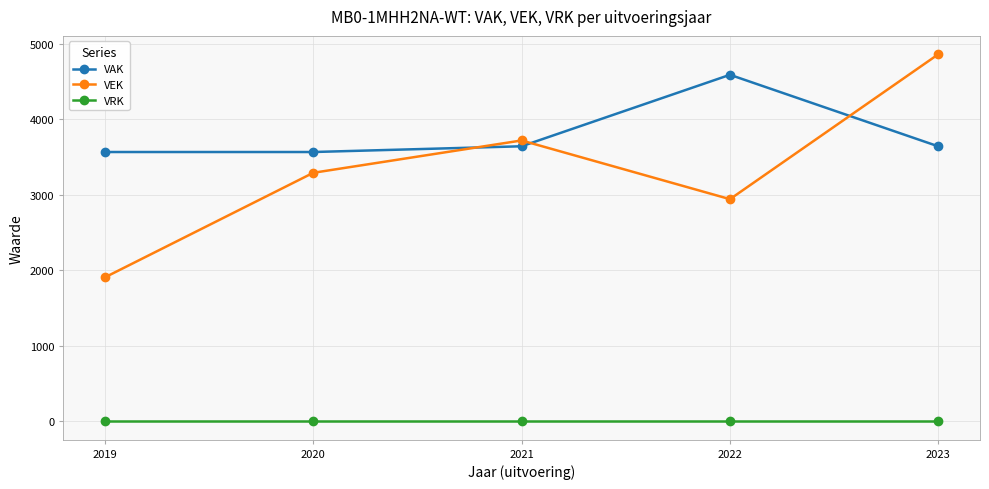

Rank the series at 2020 from highest to lowest value.

VAK, VEK, VRK